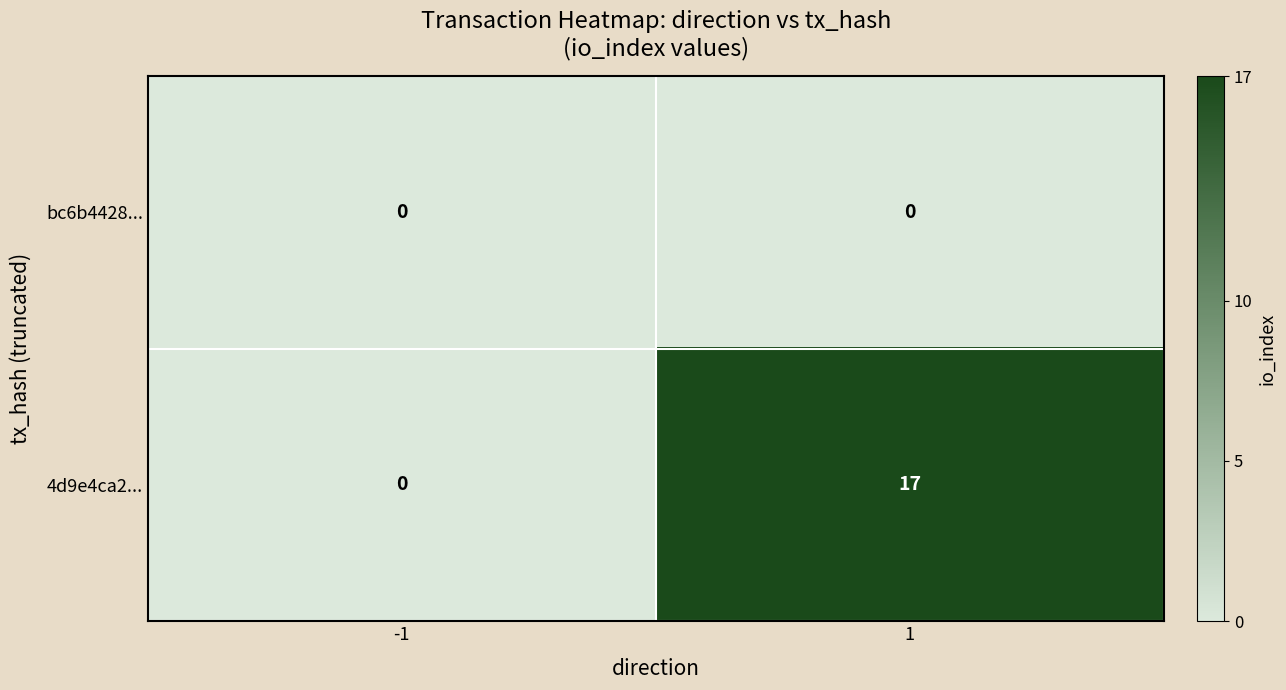

What is the difference between the maximum and minimum values in the 4d9e4ca2... series?

17